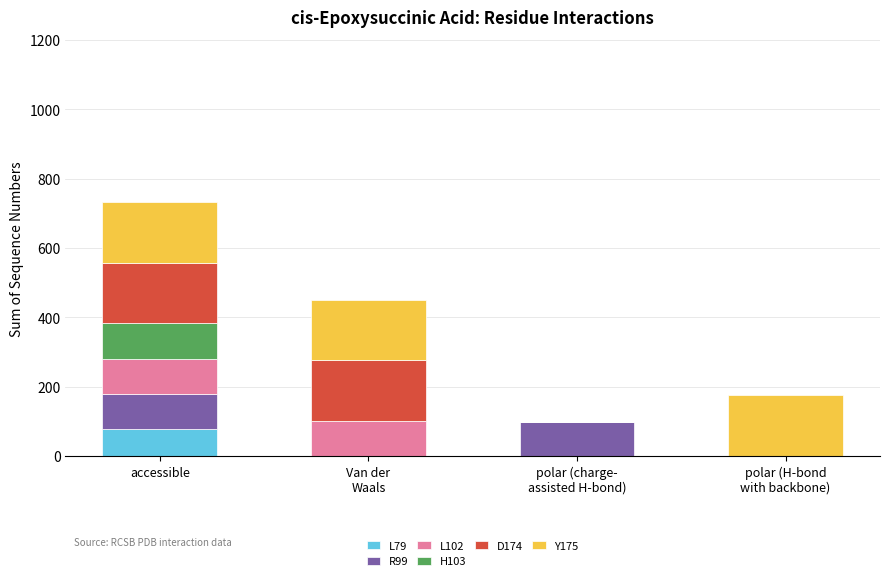

True or false: L79 has a value of 79 at accessible.

True